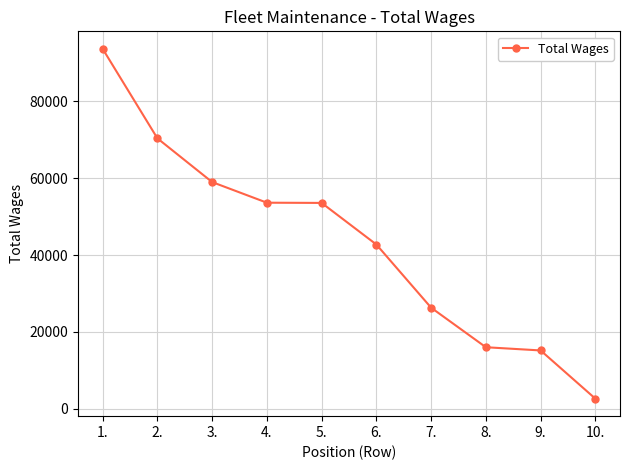

How many lines are shown in the chart?

1